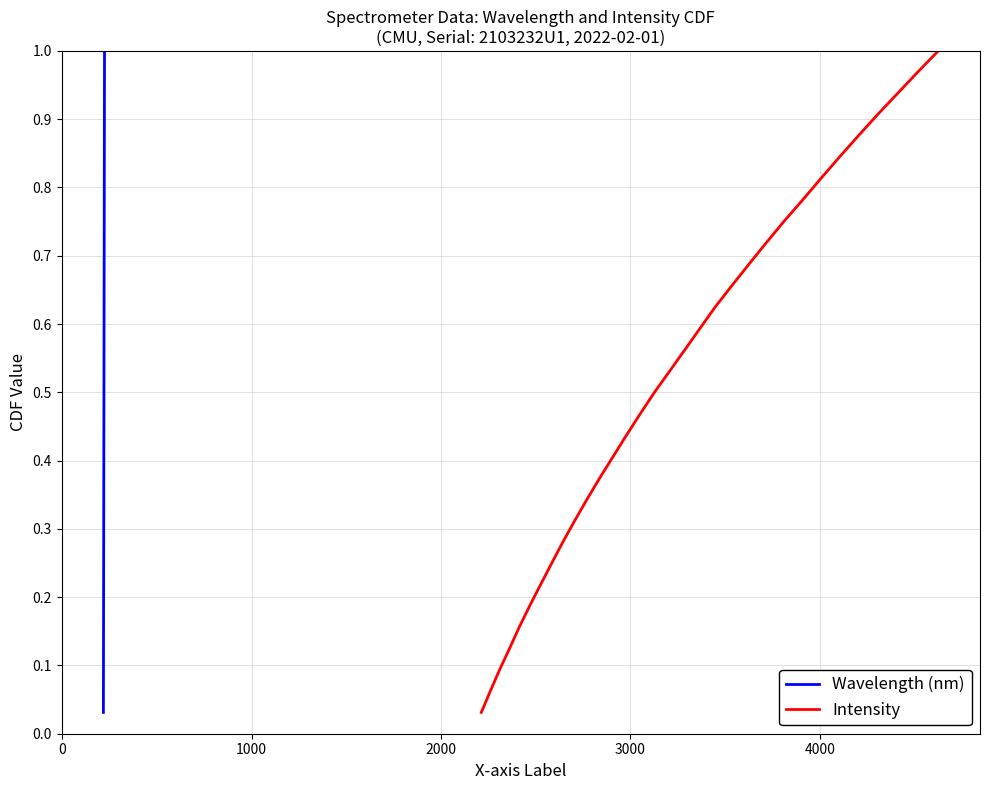

What is the sum of all Wavelength (nm) values?

16.5